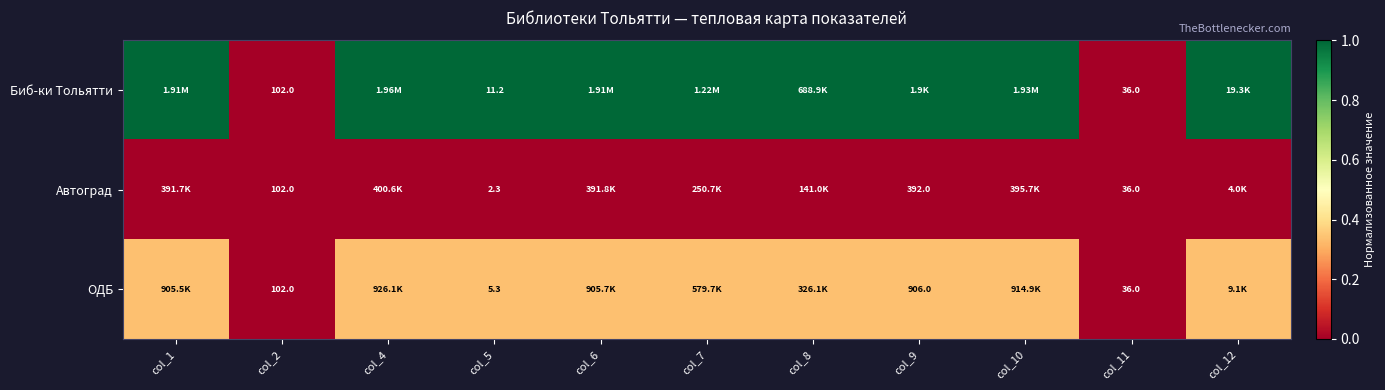

Which series has the largest range (max minus min)?

Биб-ки Тольятти